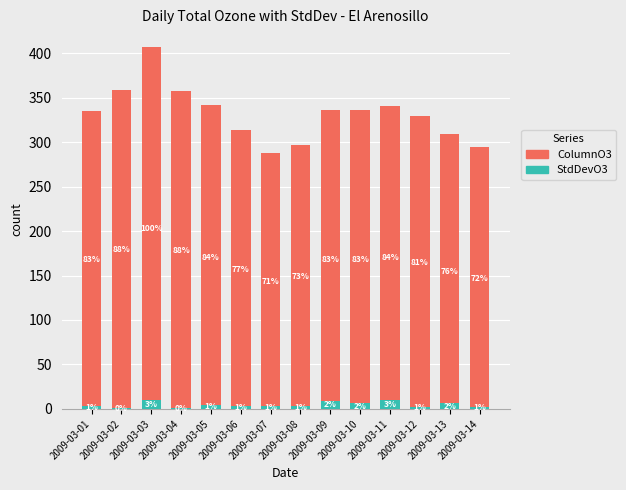

What is the sum of the ColumnO3 values at 2009-03-03 and 2009-03-02?

764.8